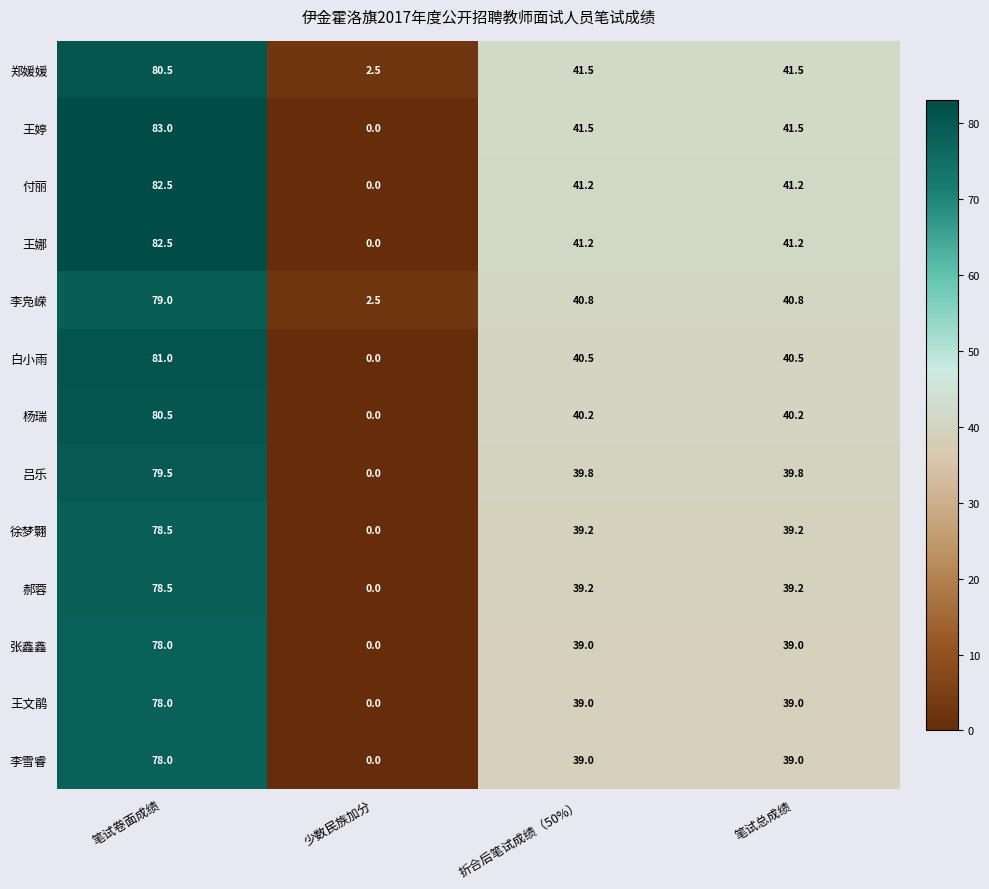

True or false: 杨瑞 has a value of 52.8 at 折合后笔试成绩（50%）.

False